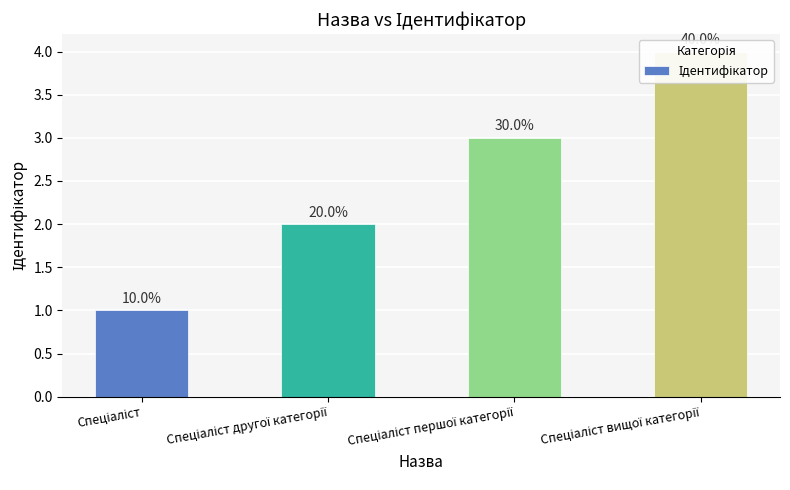

Is it true that the value at Спеціаліст другої категорії is 3?

False